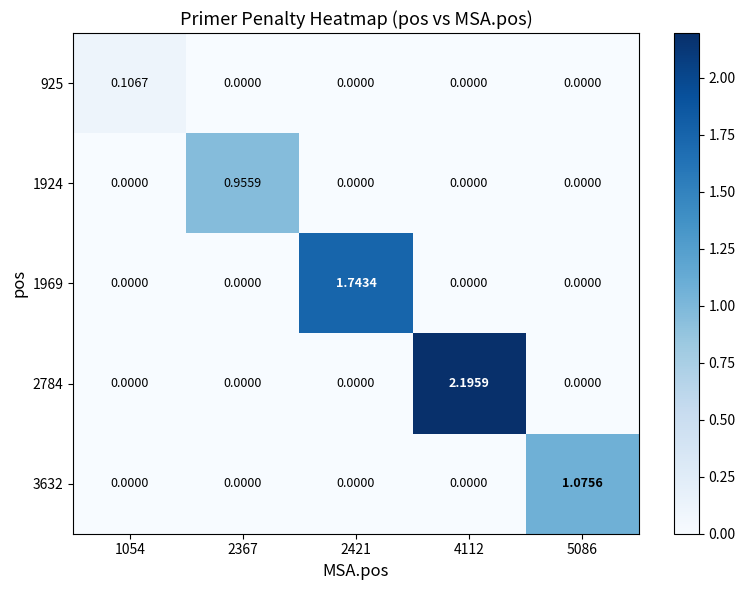

Is the value of 1924 at 4112 greater than the value of 1969 at 2421?

No